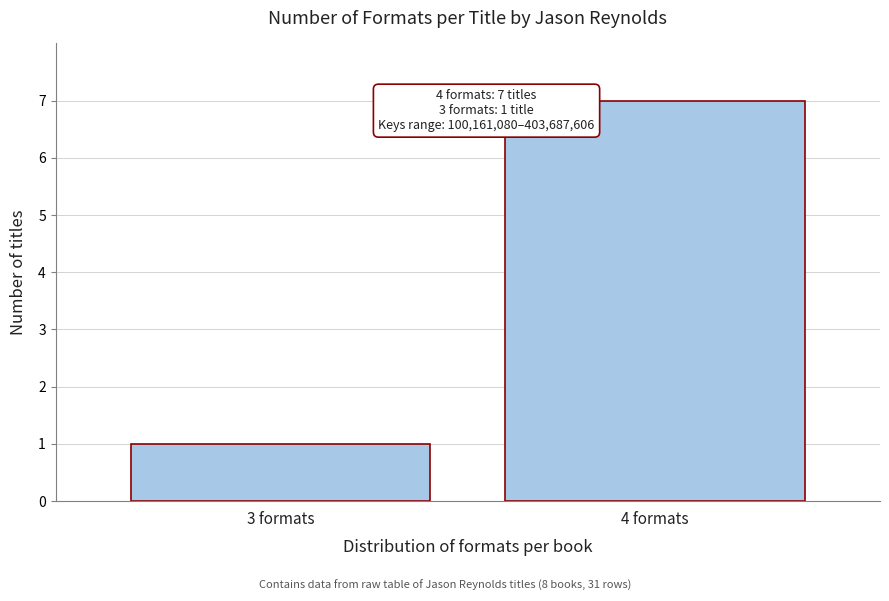

Reading left to right, list all the values displayed in this chart.

1	7